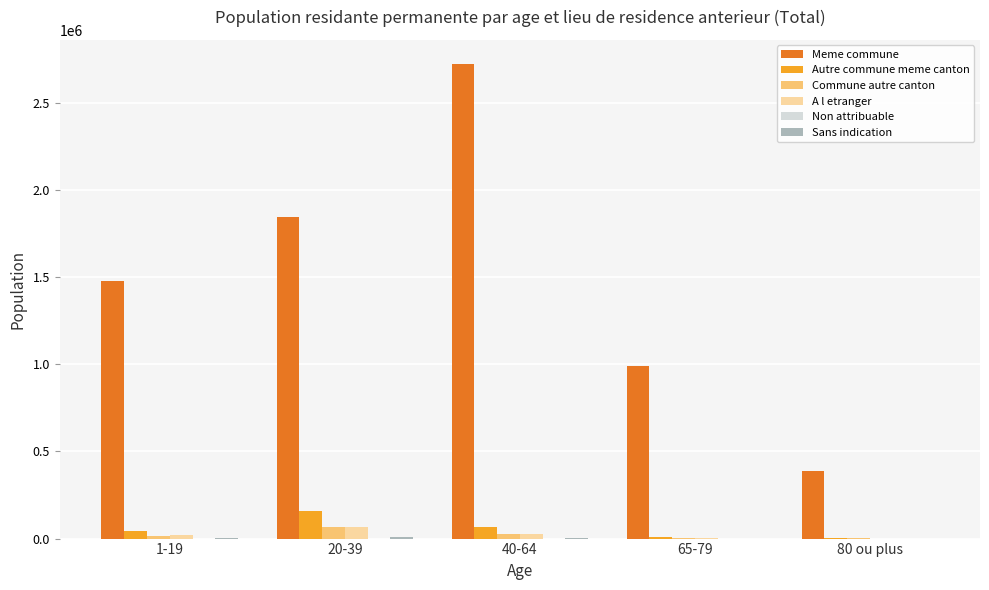

Between 40-64 and 65-79, which series saw the biggest shift?

Meme commune